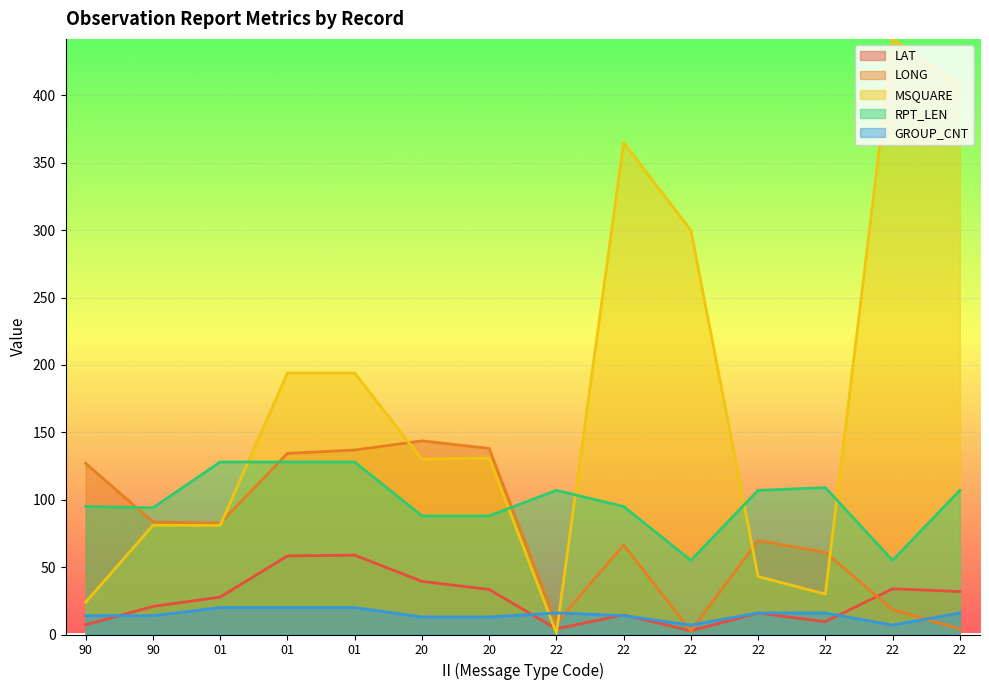

Which label corresponds to the smallest value in the chart?

22